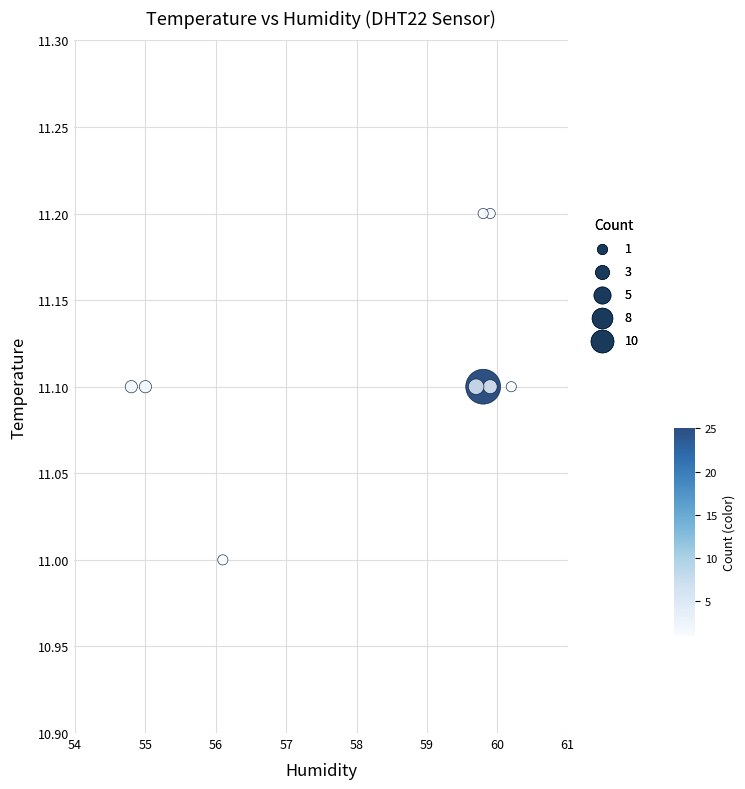

What is the average Y value?

11.1